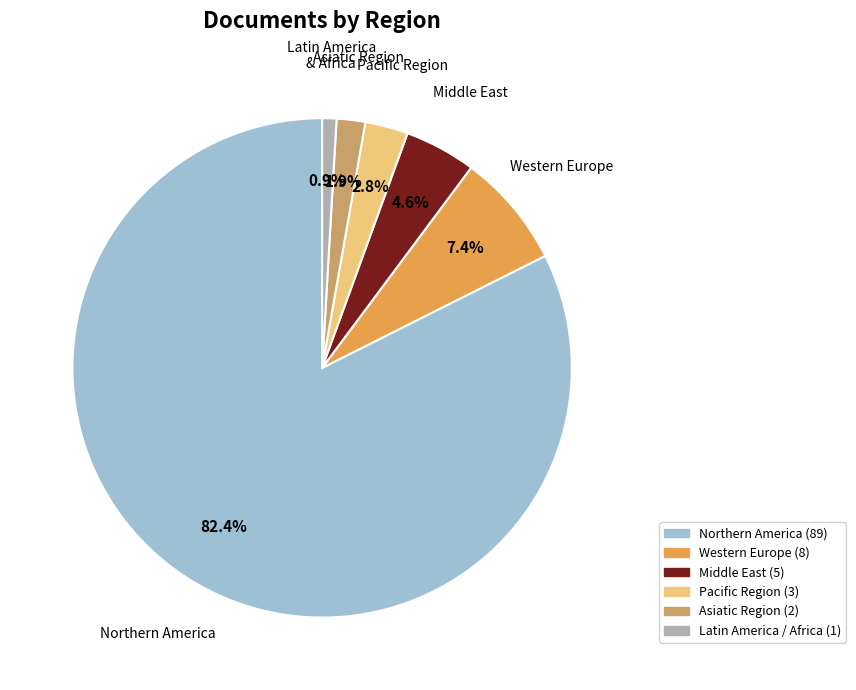

To the nearest percent, what is the average slice percentage?

17%